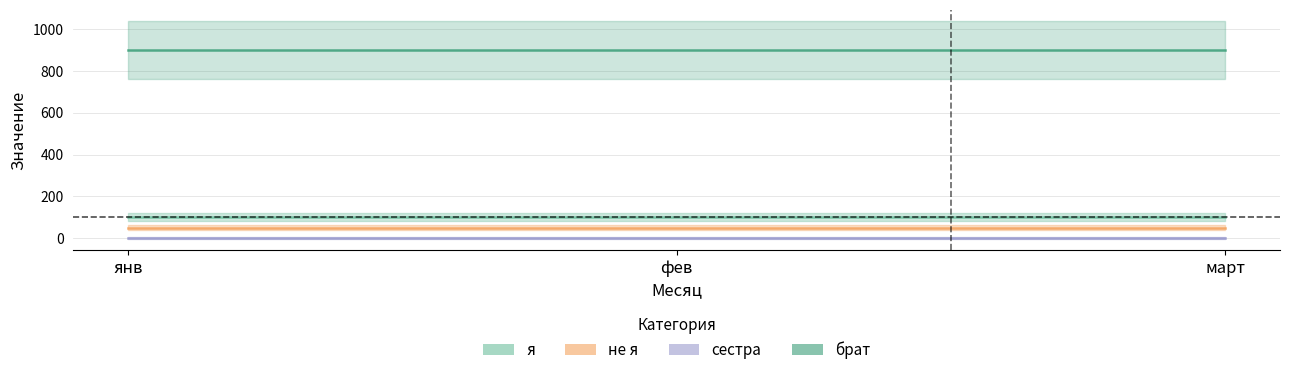

What is the label of the 1st point from the left?

янв